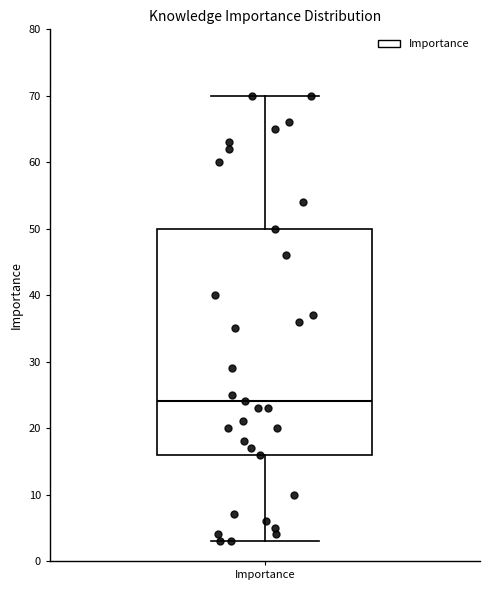

Read this box plot against the y-axis: the position of the median line, the range covered by the box, and the ends of both whiskers. The values are not printed on the chart, so give them approximately, as read against the axis.

median 24, box 16 to 50, whiskers 3 to 70